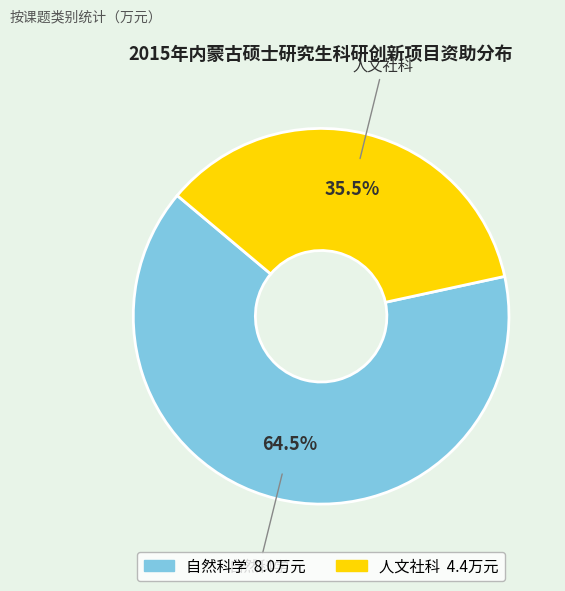

What is the smallest slice in the pie chart?

人文社科